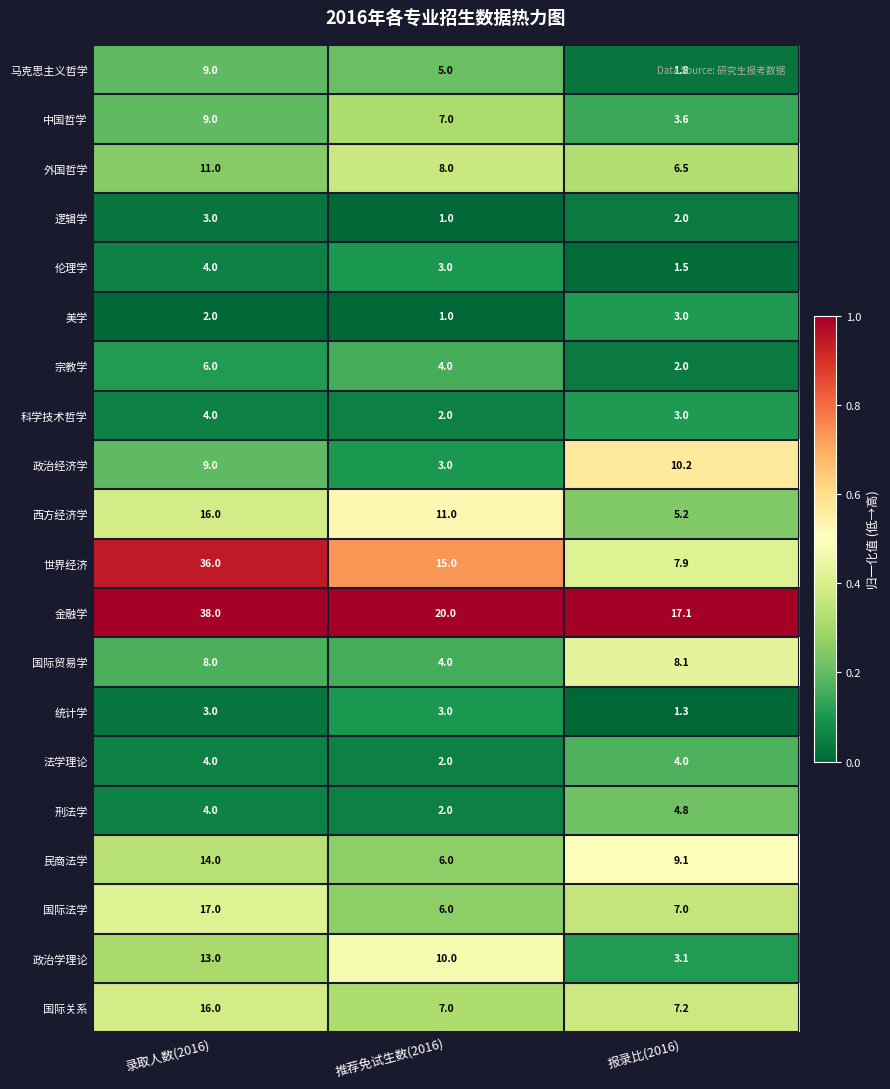

How many 逻辑学 values are between 1 and 3?

3